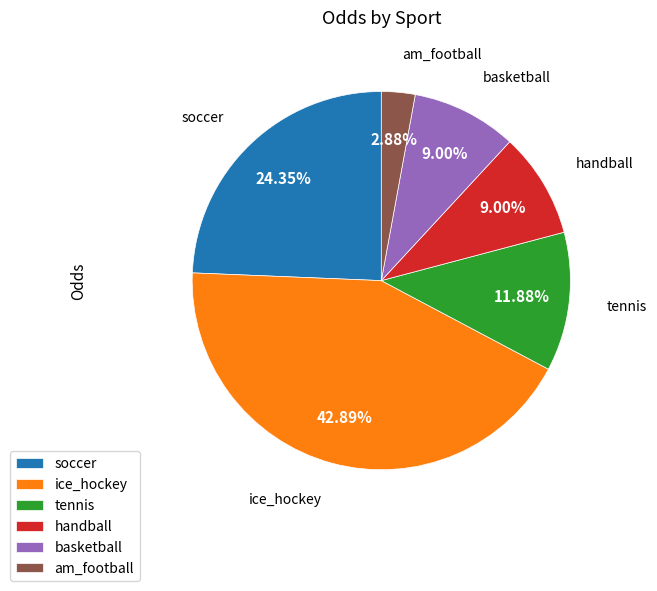

Approximately how many times larger is the value at tennis compared to basketball?

1.3